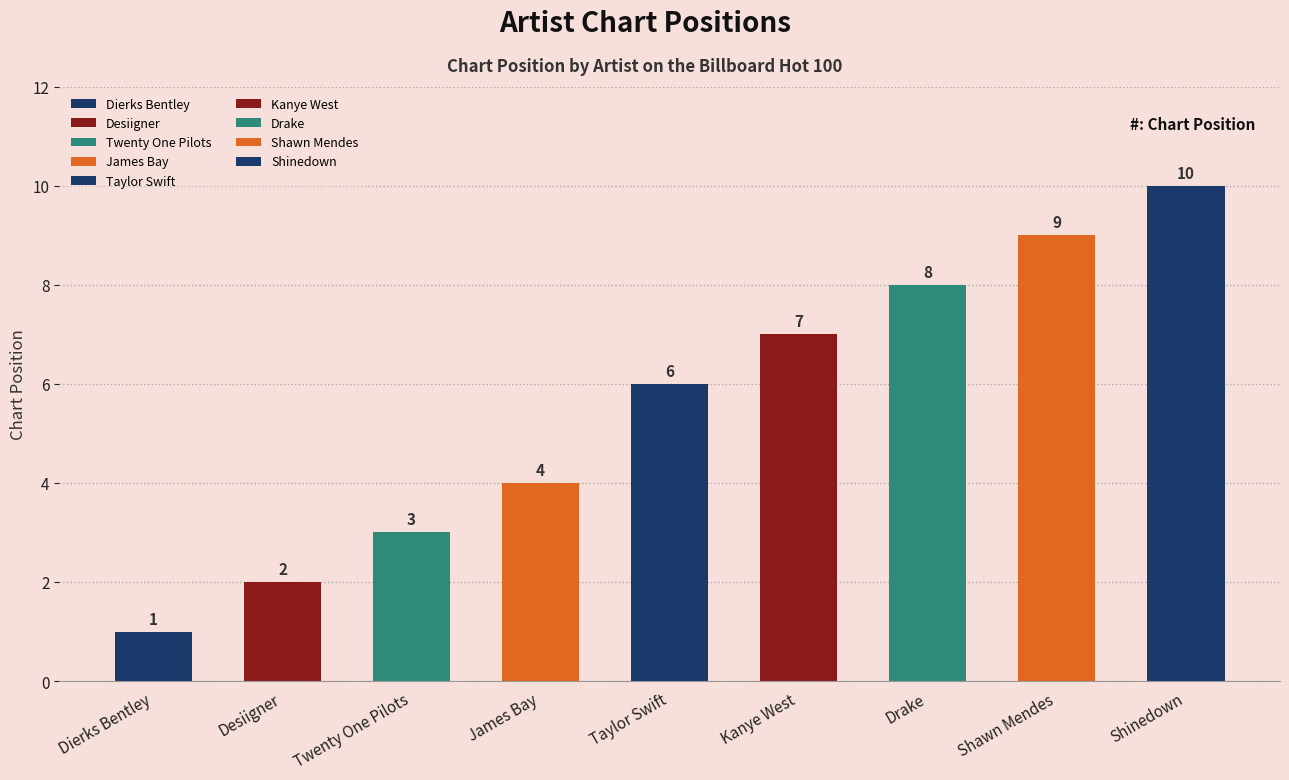

How many values are between 3 and 8?

5